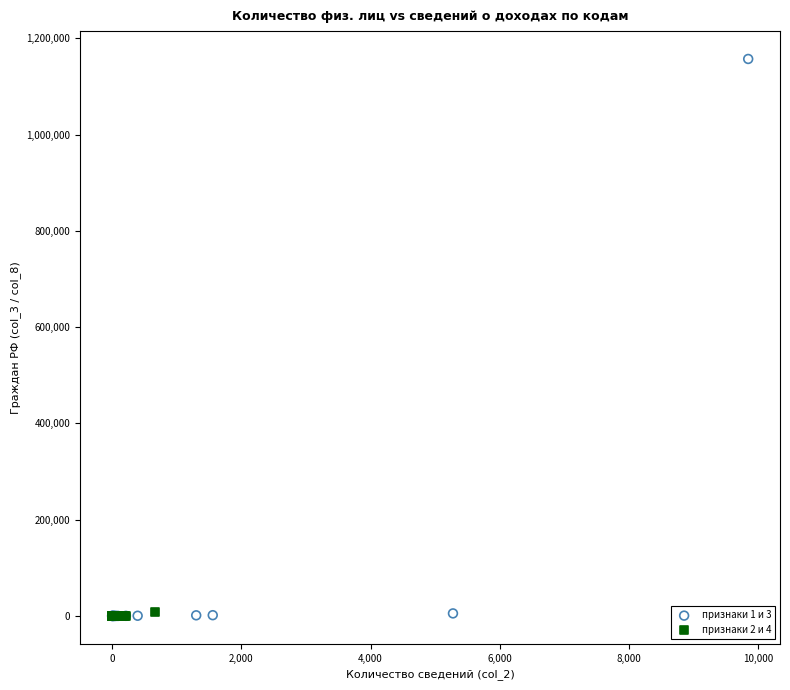

Which series has the widest spread of Y values?

признаки 1 и 3